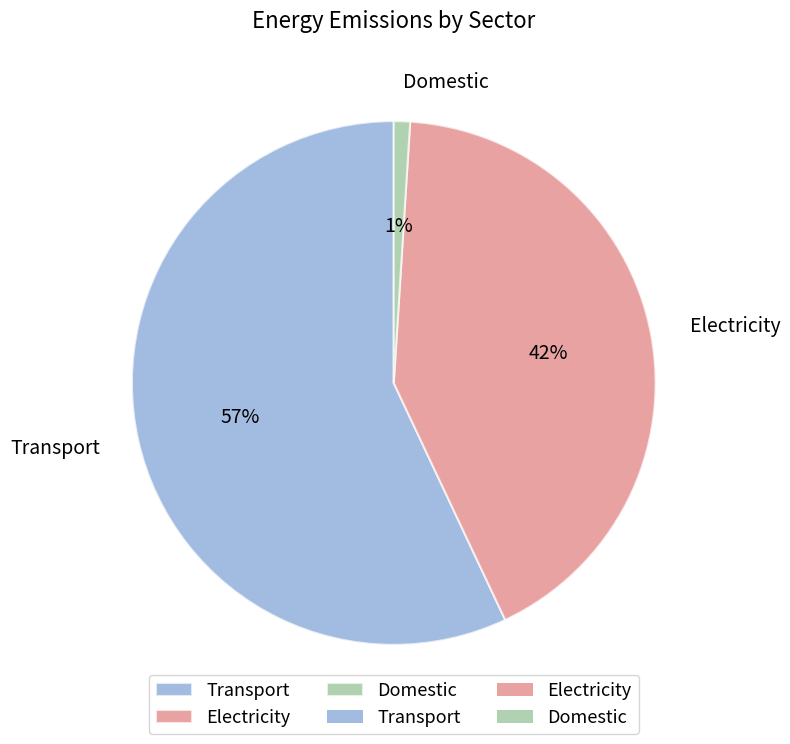

To the nearest percent, what is the difference between the largest and smallest slice percentages?

56%